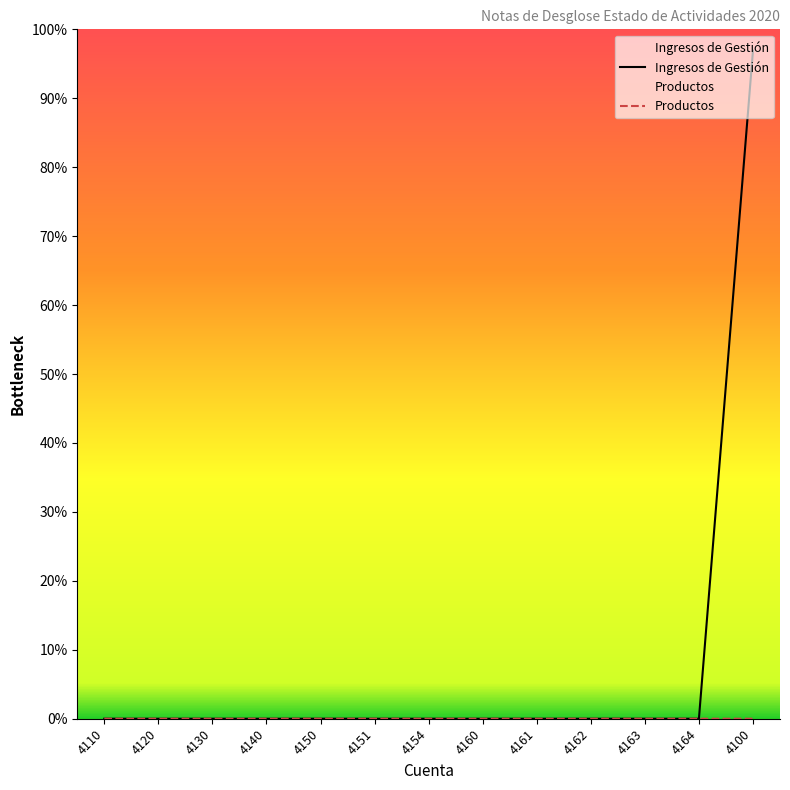

Count the number of data series in this chart.

2